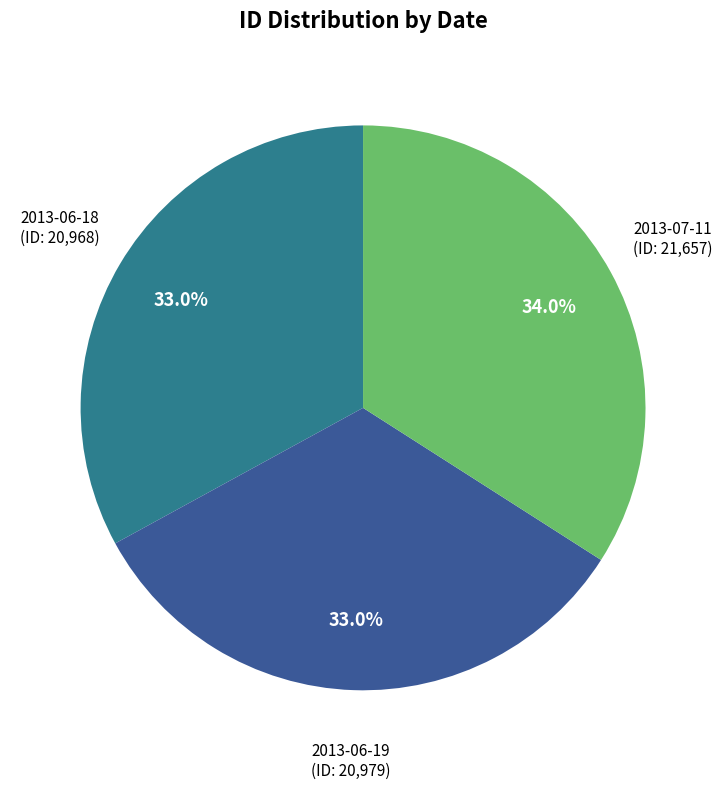

Does any single category account for the majority?

No